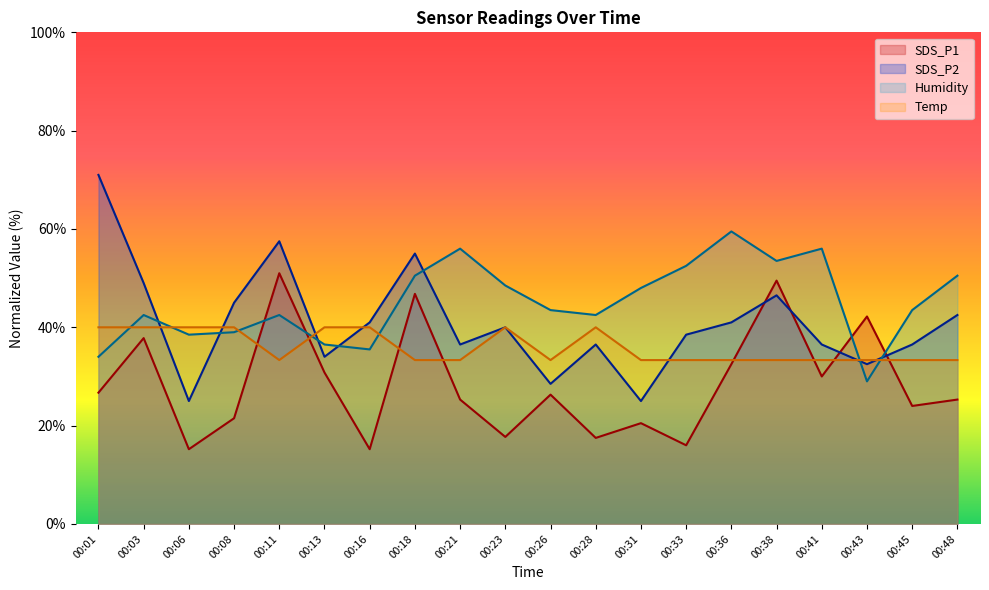

Does the chart display data point markers on the line(s)?

No